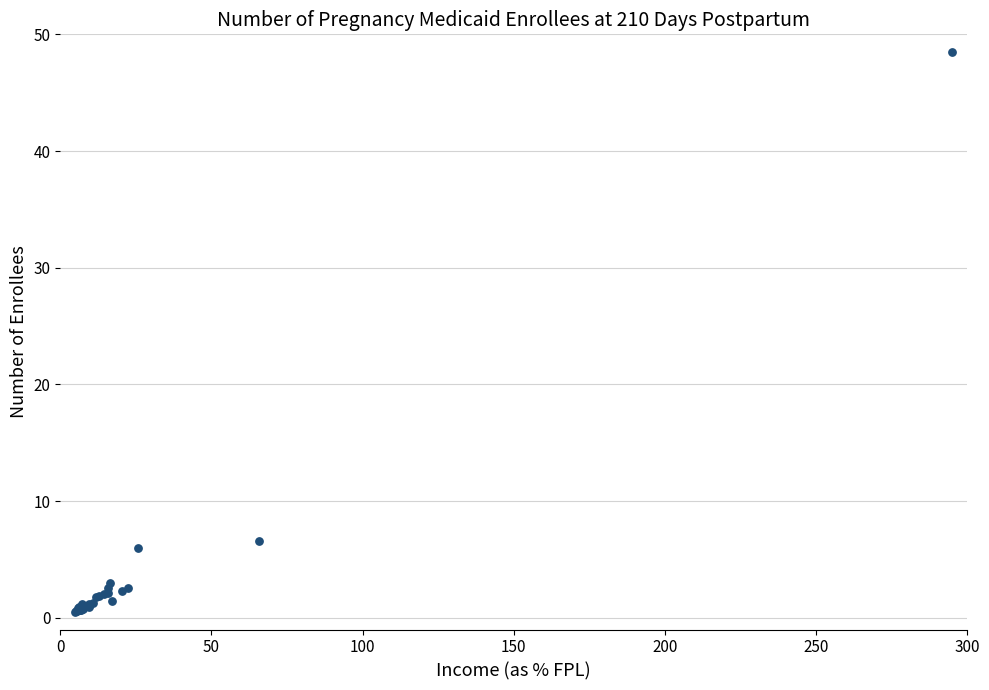

What Y value in the scatter plot is closest to 24?

6.6